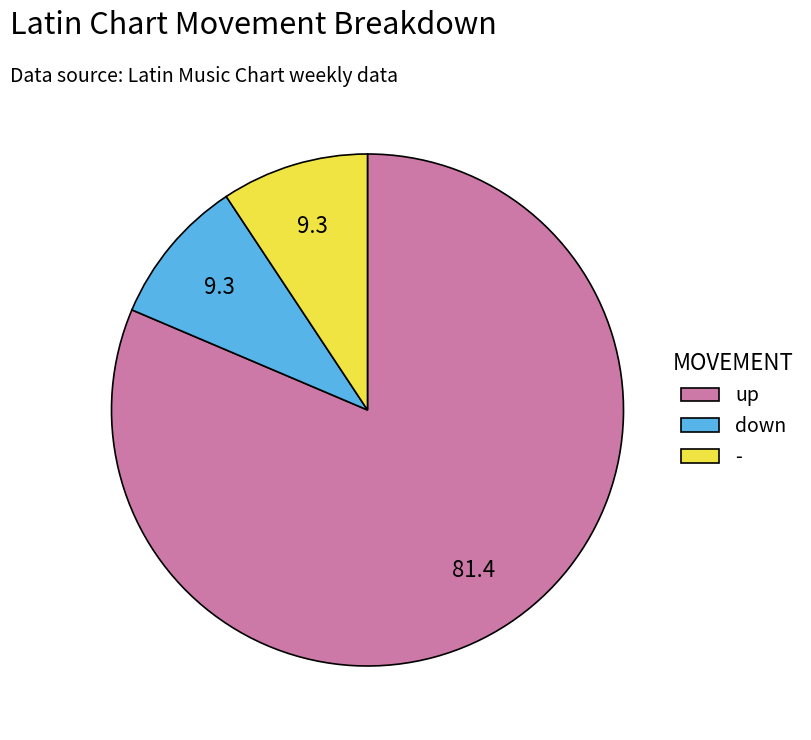

Is it true that - is 9% of the pie?

True